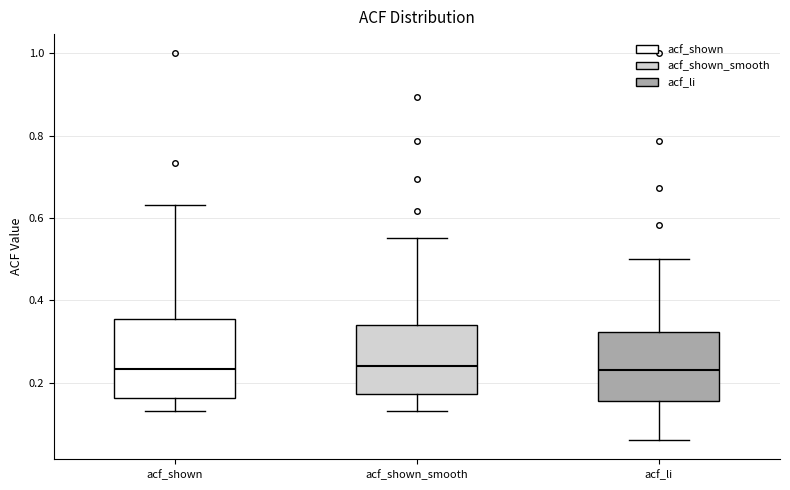

Reading left to right, read every box against the y-axis: the position of its median line, the range the box covers, and the ends of its whiskers. The values are not printed on the chart, so give them approximately, as read against the axis.

acf_shown: median 0.24, box 0.16 to 0.36, whiskers 0.14 to 0.64
acf_shown_smooth: median 0.24, box 0.18 to 0.34, whiskers 0.14 to 0.56
acf_li: median 0.22, box 0.16 to 0.32, whiskers 0.06 to 0.50